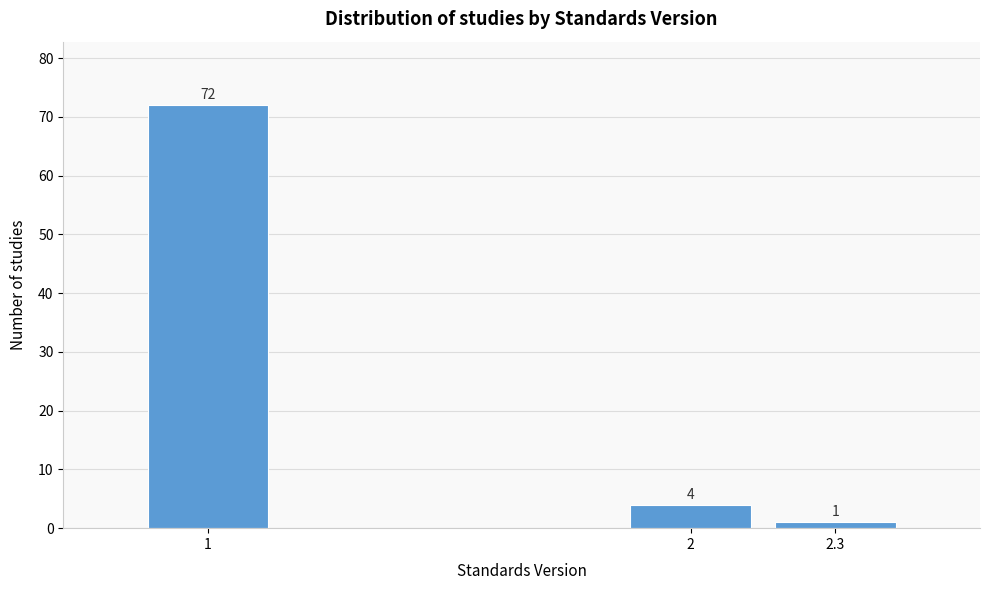

Reading right to left, transcribe all the data shown in this chart.

2.3=1	2=4	1=72